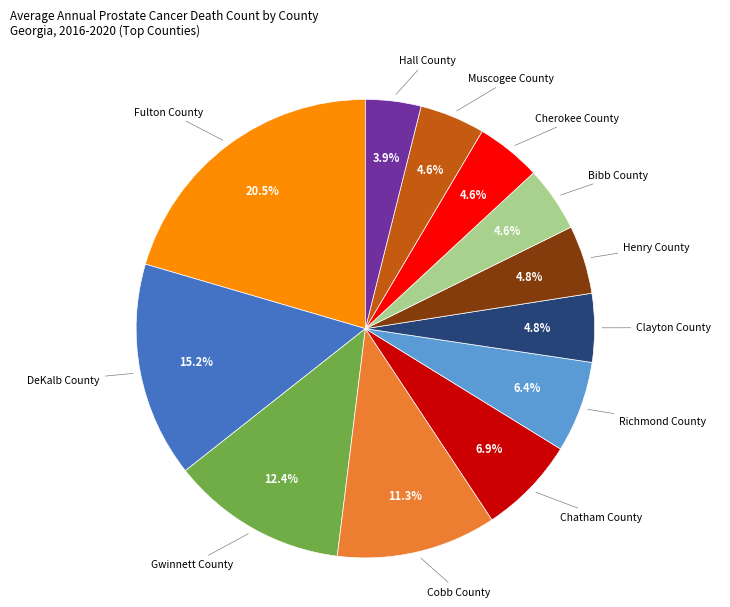

Is there a majority slice in this chart?

No